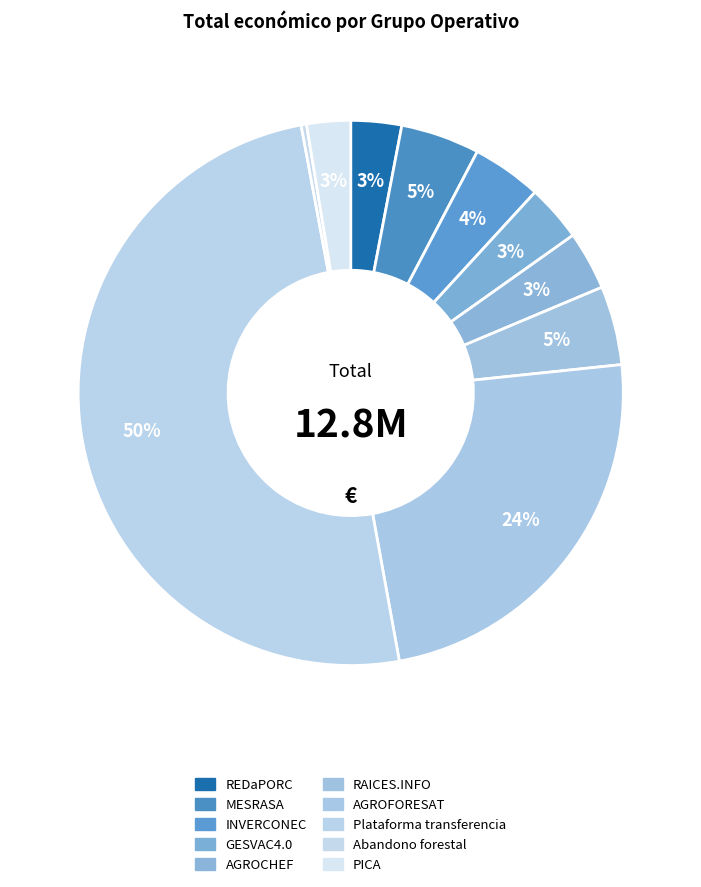

How many segments does this pie chart have?

10